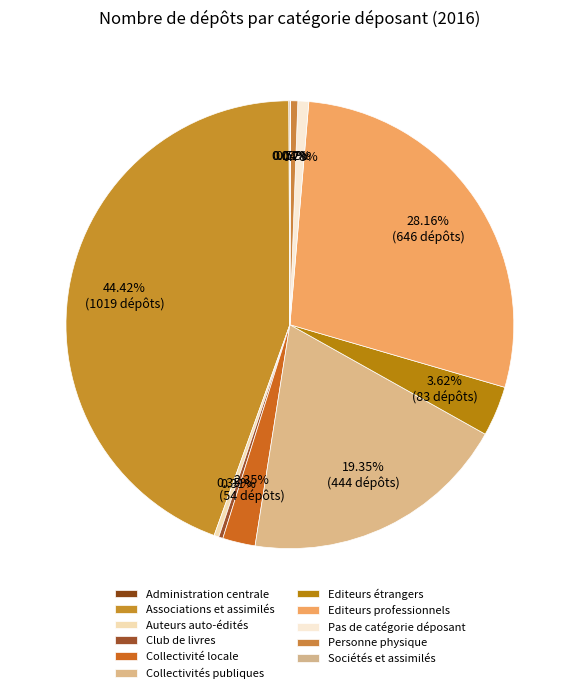

Is it true that Editeurs professionnels is 35% of the pie?

False